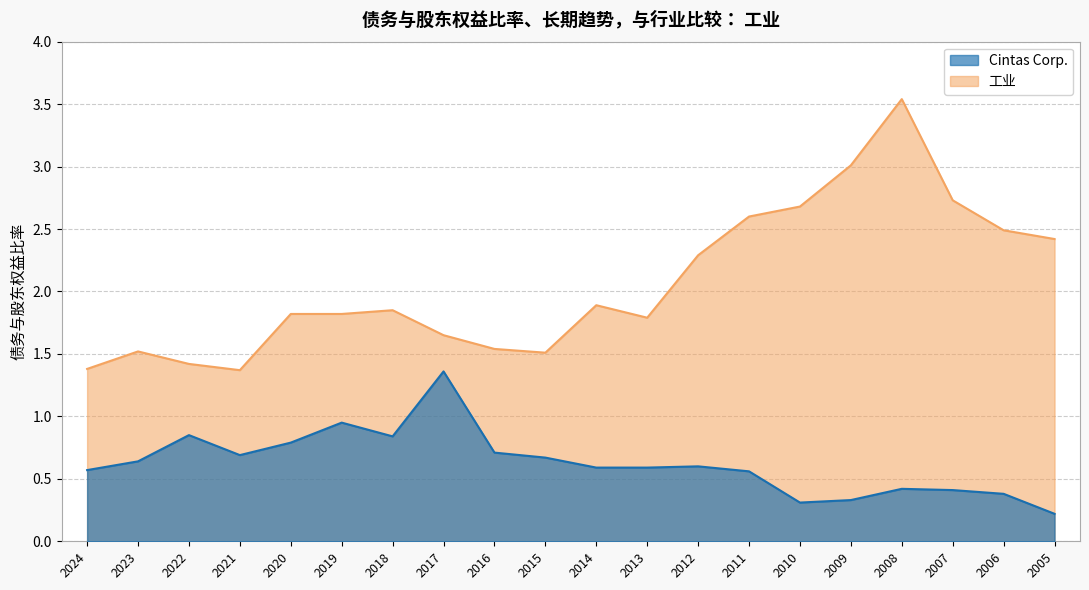

What is the difference between the 工业 values at 2024 and 2017?

0.3